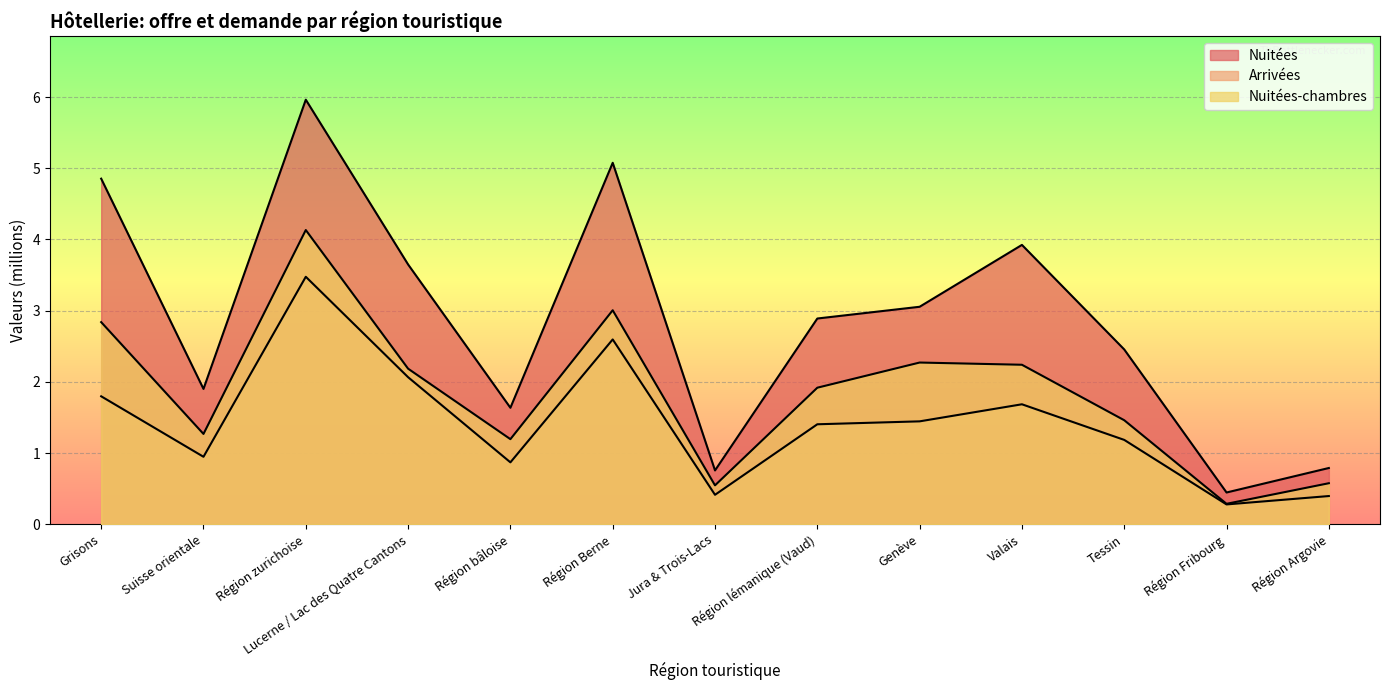

What is the average value of the Arrivées series?

1.4